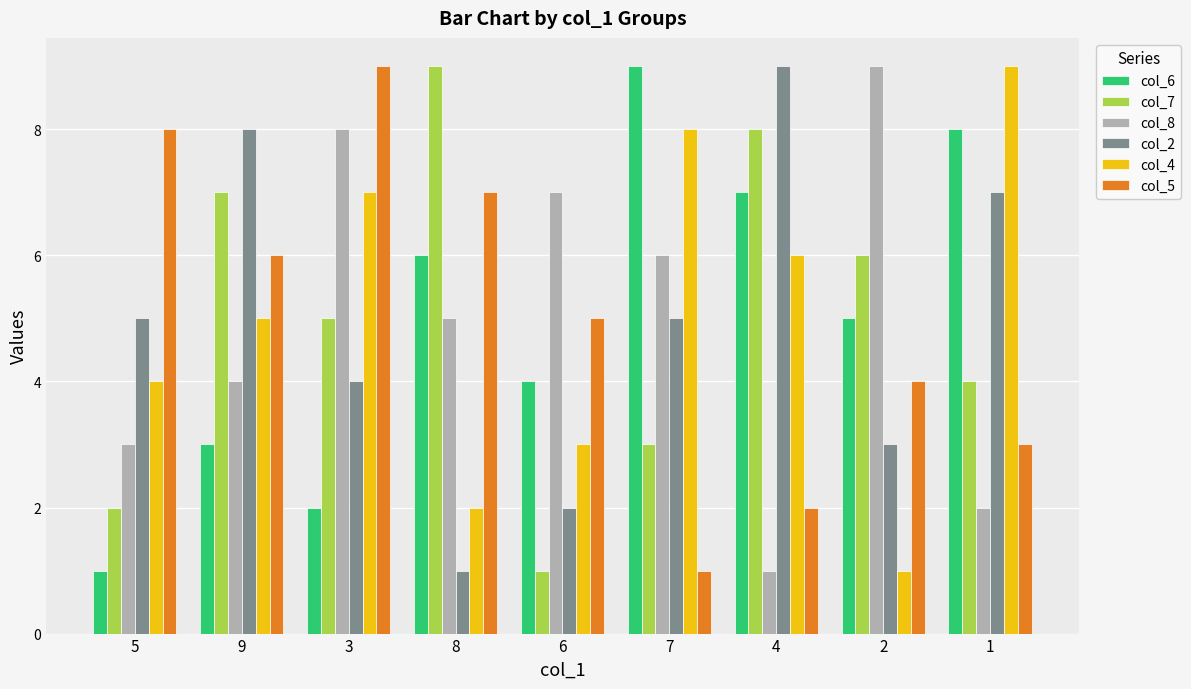

Rank the categories by col_8 value from lowest to highest.

4, 1, 5, 9, 8, 7, 6, 3, 2